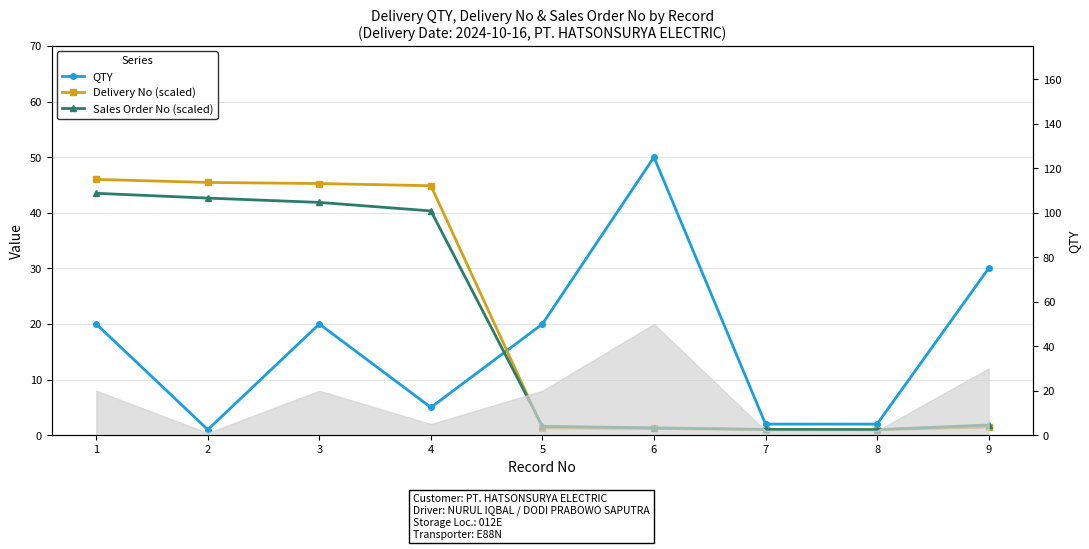

Reading left to right, extract all data points from this chart.

QTY: 20.0	1.0	20.0	5.0	20.0	50.0	2.0	2.0	30.0
Delivery No (scaled): 46.0	45.5	45.3	44.9	1.3	1.2	1.0	1.0	1.5
Sales Order No (scaled): 43.5	42.6	41.9	40.3	1.6	1.3	1.0	1.0	1.8